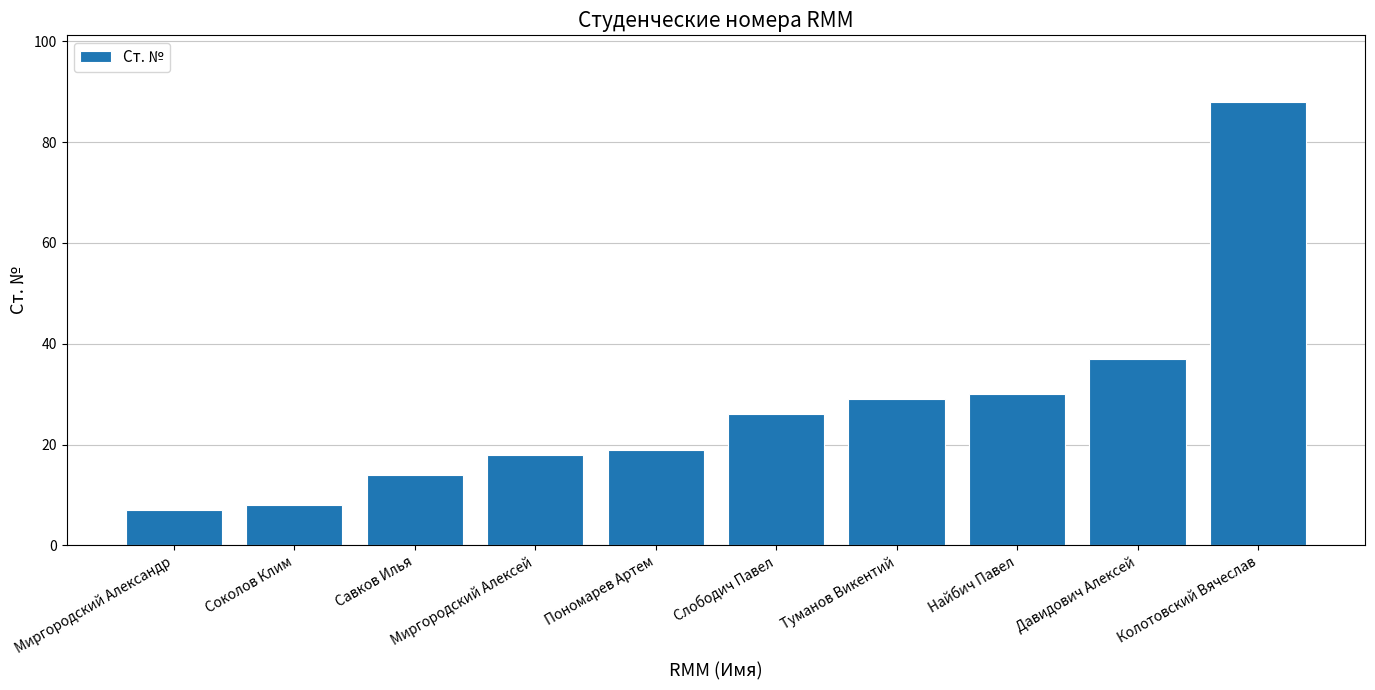

What is the sum of the values at Соколов Клим and Колотовский Вячеслав?

96